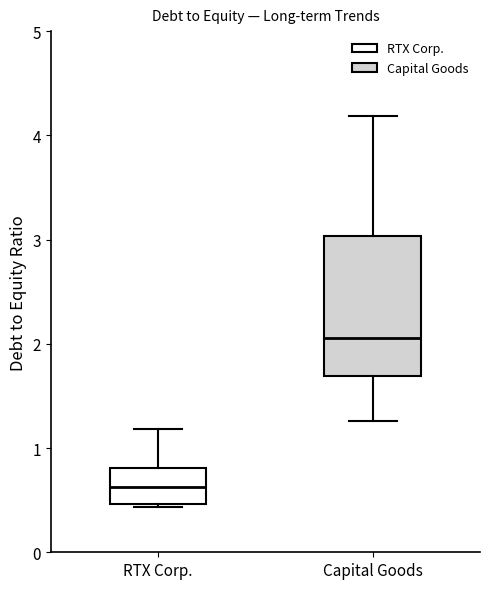

Reading left to right, transcribe this box plot: for each box, give where its median line is, the range the box spans, and where its two whiskers end, as read against the y-axis. The values are not printed on the chart, so give them approximately, as read against the axis.

RTX Corp.: median 0.6, box 0.5 to 0.8, whiskers 0.4 to 1.2
Capital Goods: median 2.1, box 1.7 to 3.0, whiskers 1.3 to 4.2